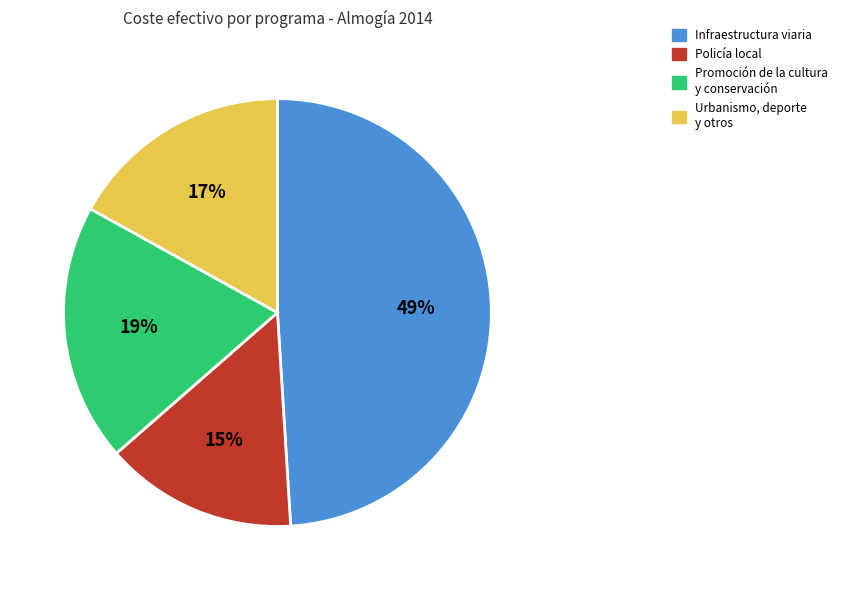

To the nearest percent, what is the difference between the largest and smallest slice percentages?

34%